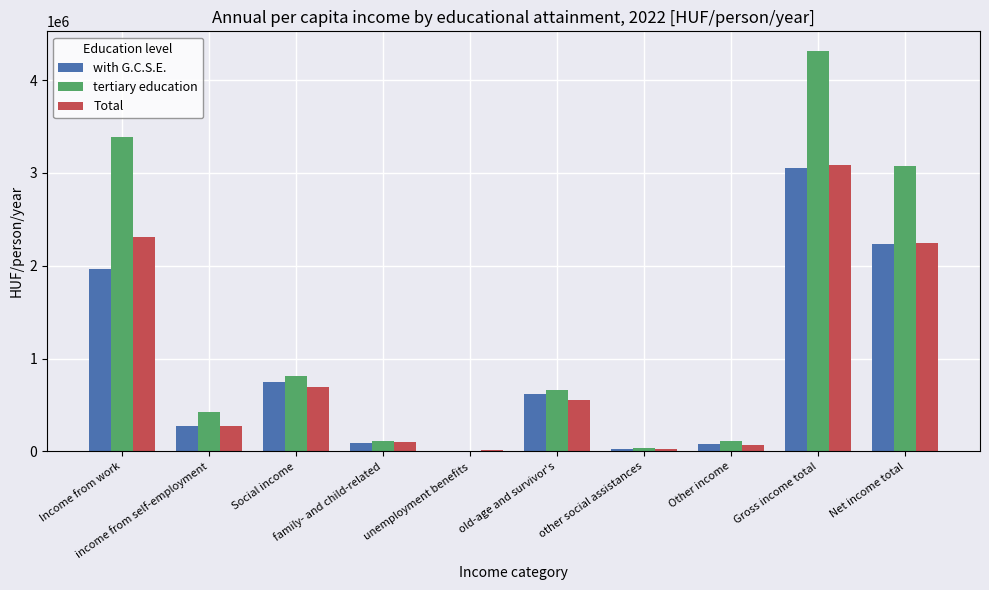

Which category has the highest value across all series?

Gross income total